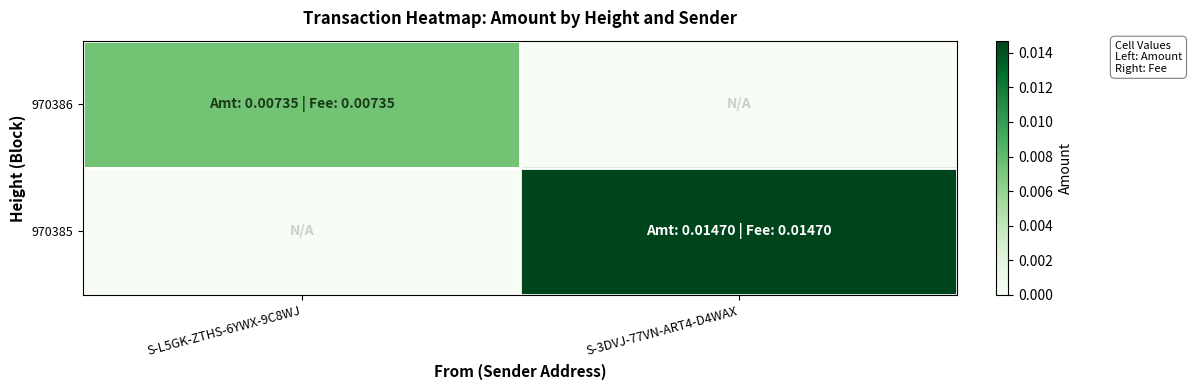

At which category is the sum across all series the highest?

S-3DVJ-77VN-ART4-D4WAX